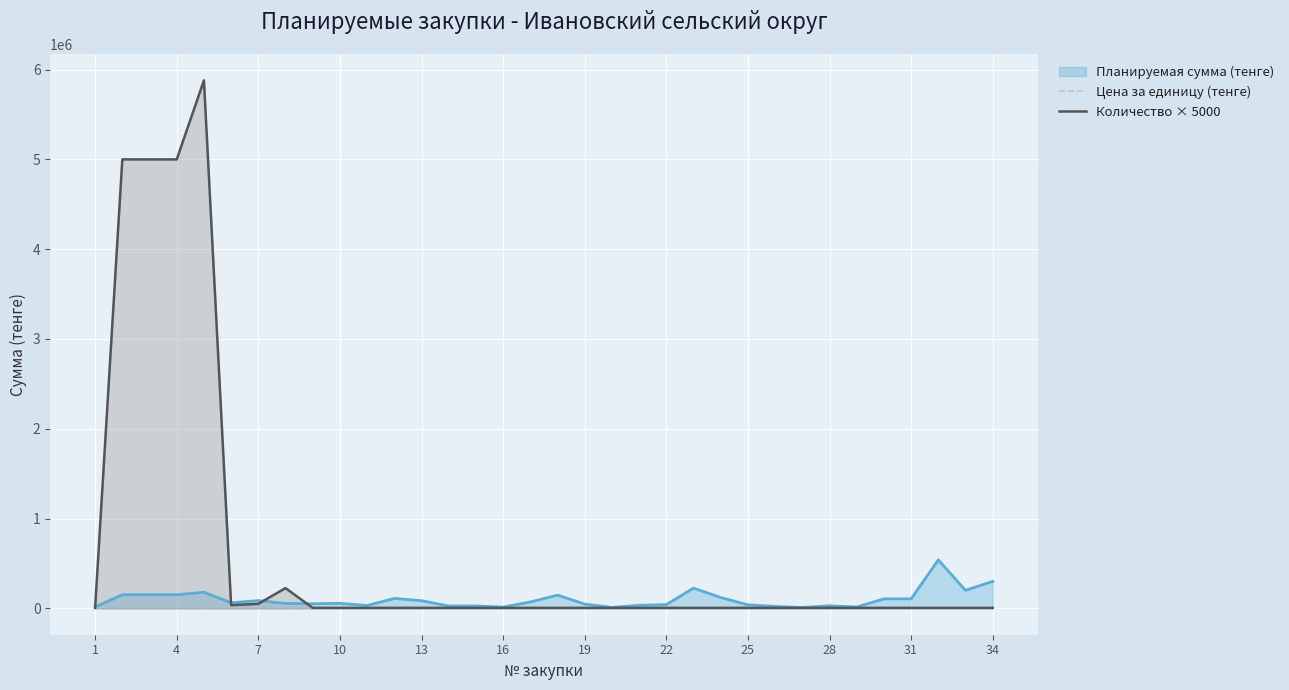

What is the highest value of the Количество × 5000 series?

5880000.0